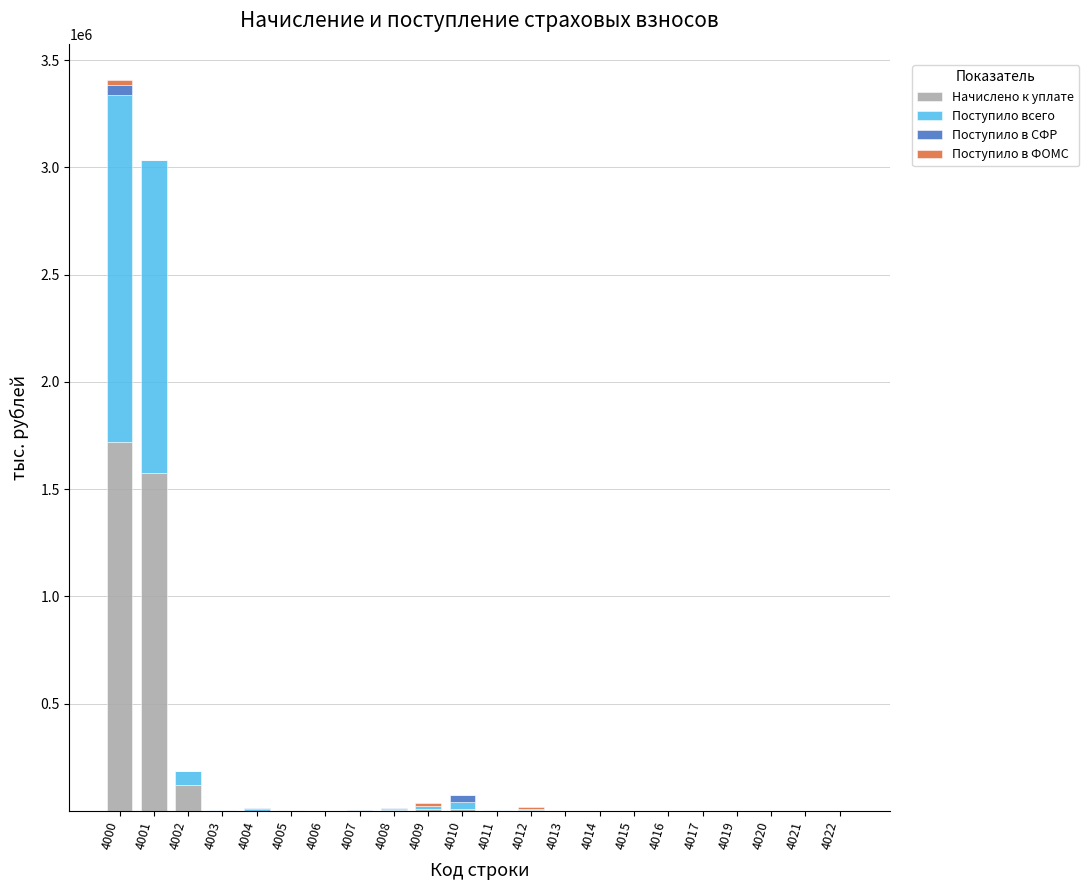

At which category is the sum across all series the highest?

4000